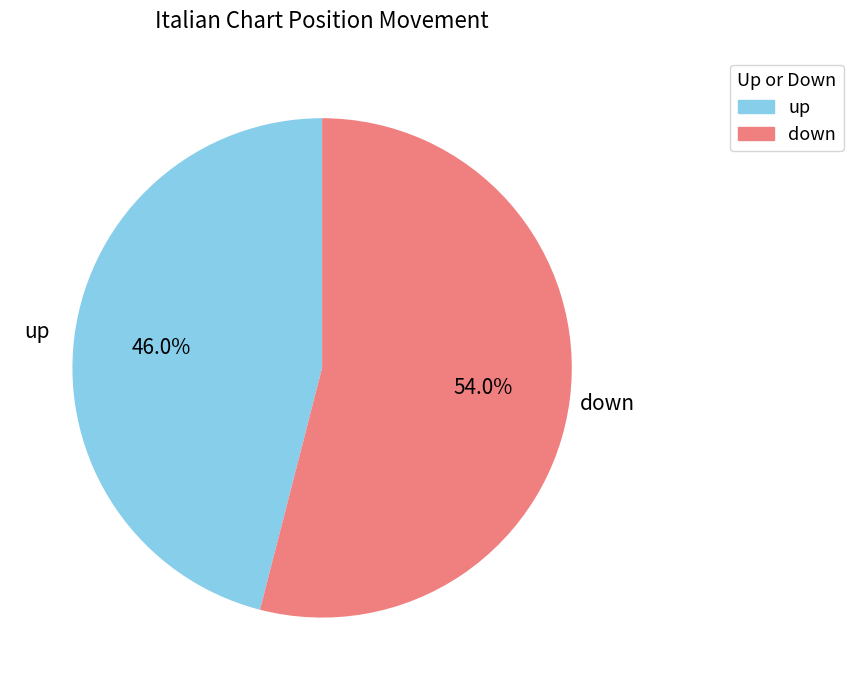

Rank the categories by value from lowest to highest.

up, down